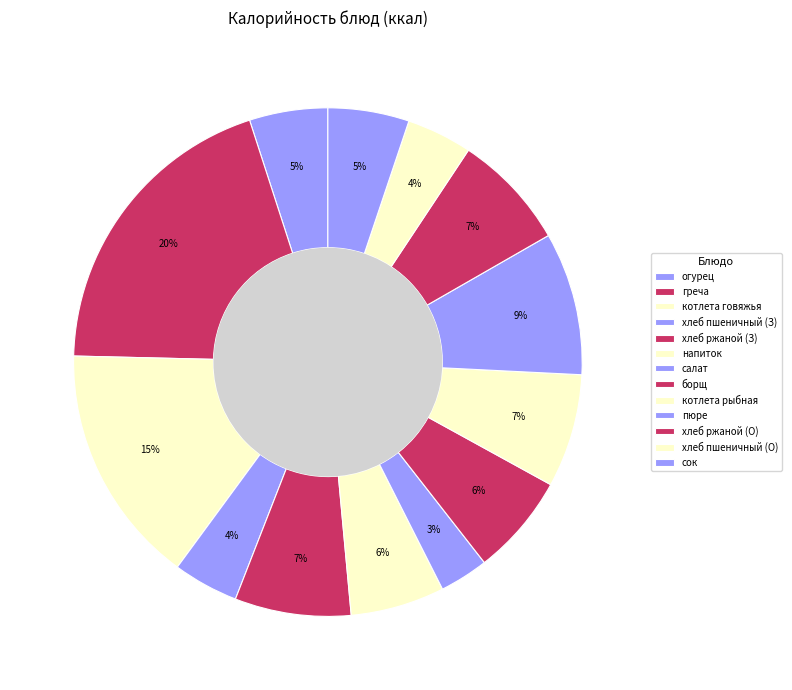

To the nearest percent, what is the average slice percentage?

8%